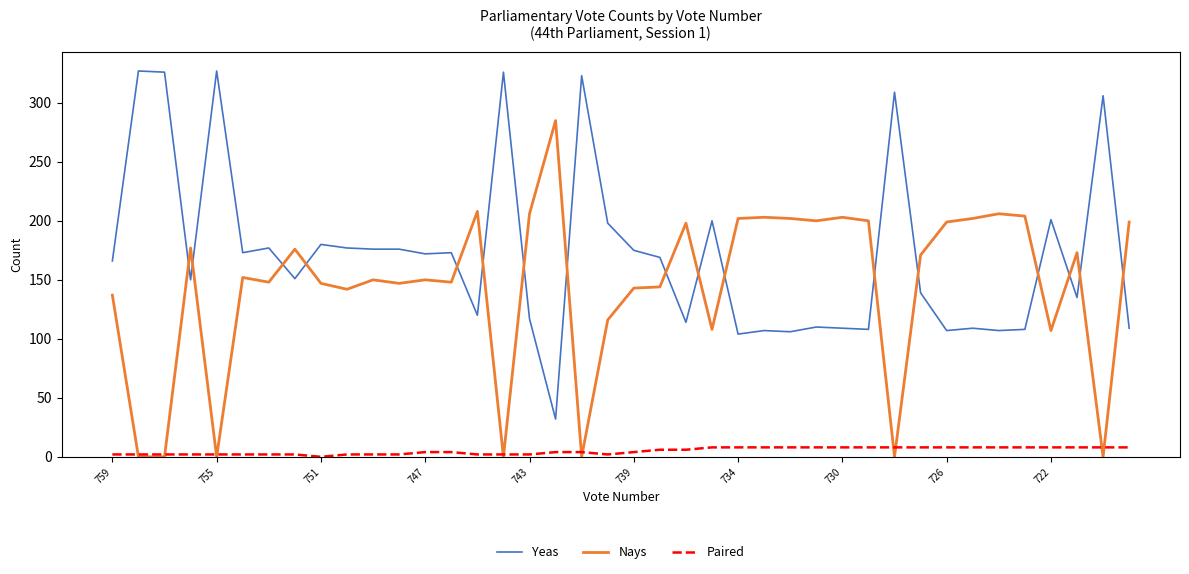

How many lines are shown in the chart?

3